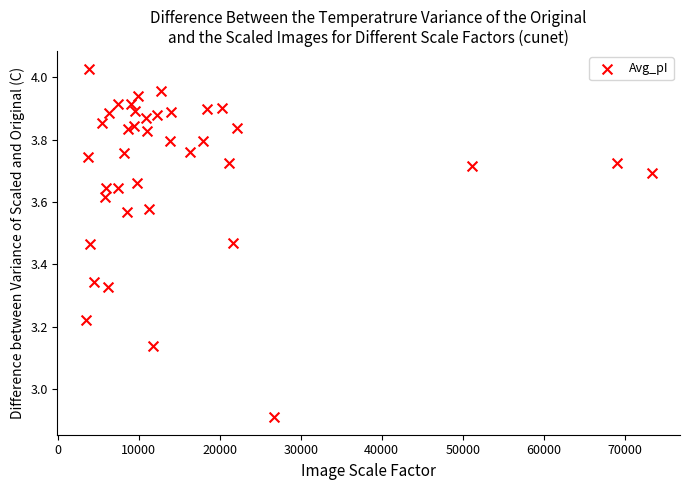

What Y value in the scatter plot is closest to 3?

2.9